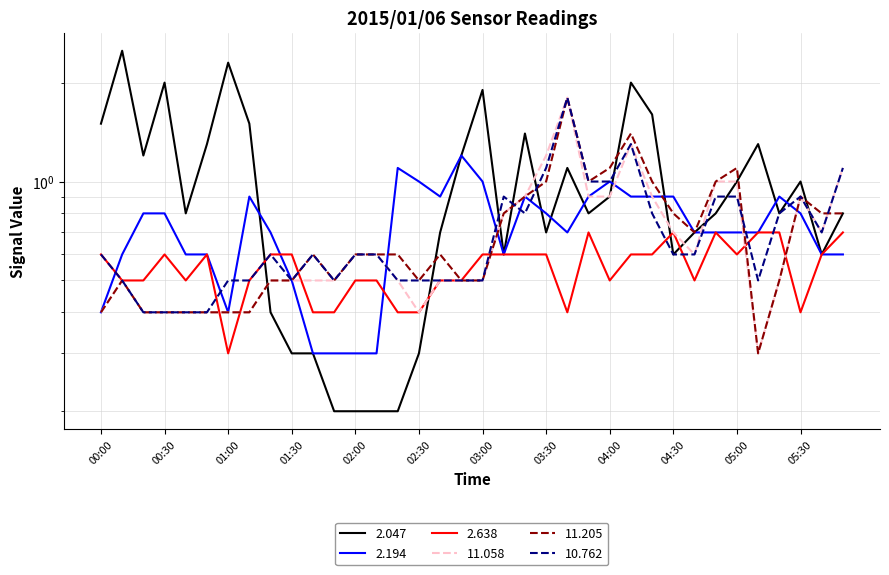

Which series has the widest spread of values?

  2.047